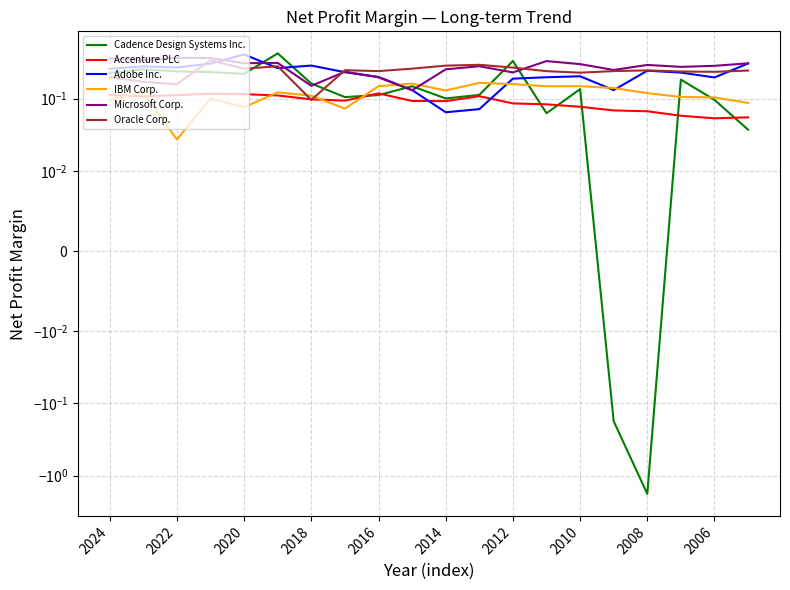

Between 2022 and 18, which series saw the biggest shift?

Cadence Design Systems Inc.